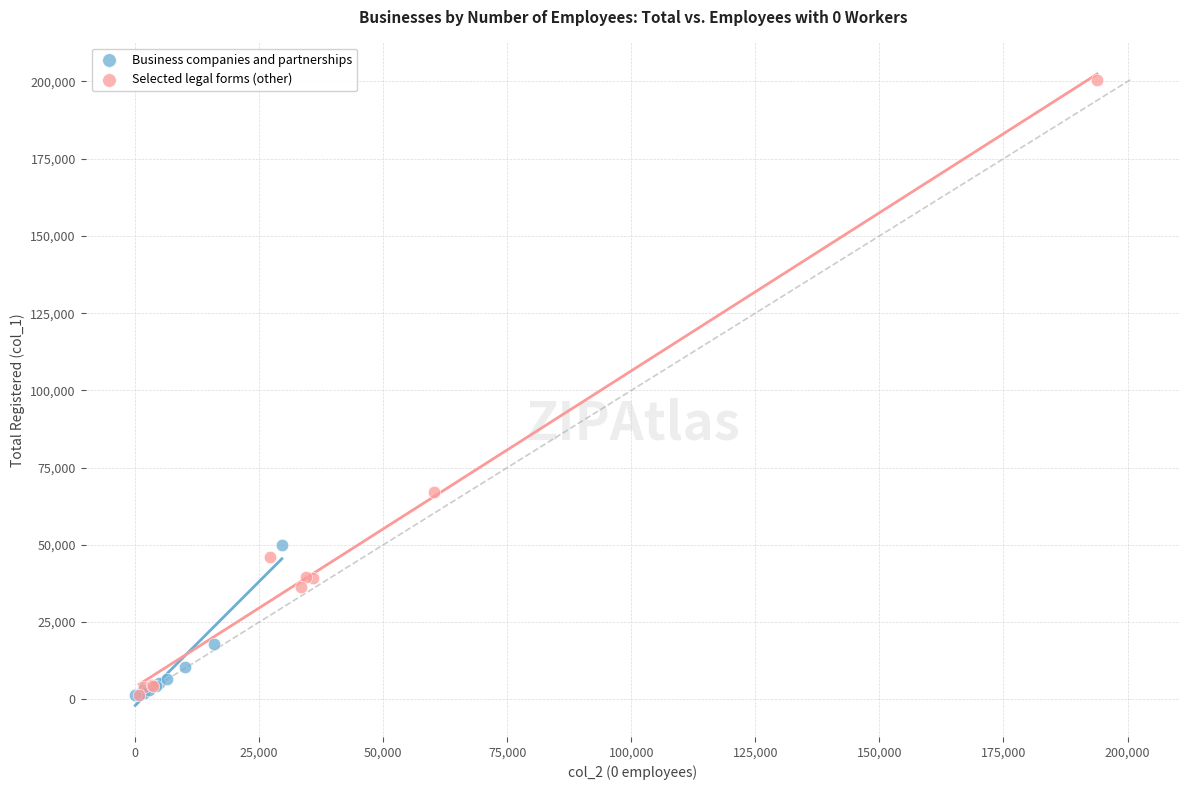

What are all the series names shown in the legend?

Business companies and partnerships, Selected legal forms (other)